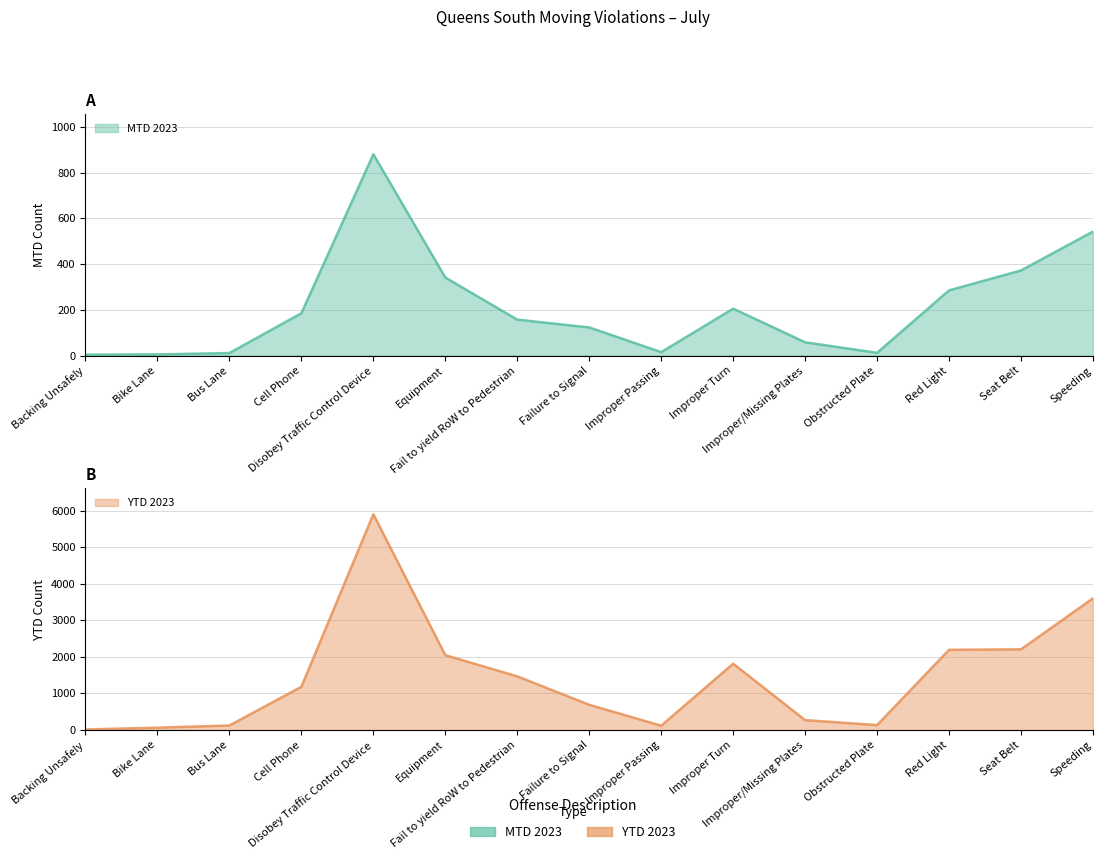

True or false: YTD 2023 has a value of 176 at Obstructed Plate.

False